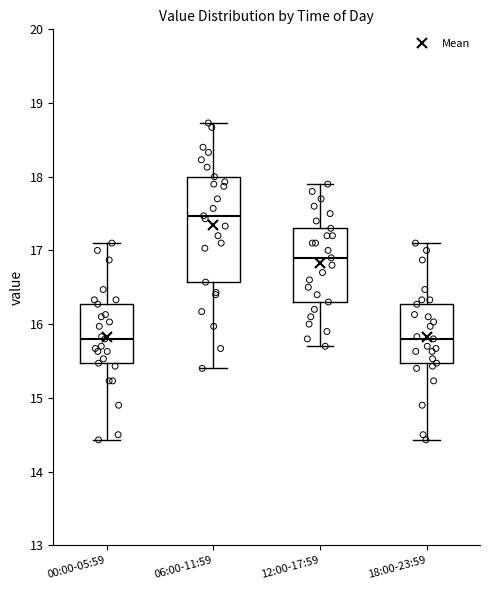

Reading left to right, transcribe this box plot: for each box, give where its median line is, the range the box spans, and where its two whiskers end, as read against the y-axis. The values are not printed on the chart, so give them approximately, as read against the axis.

00:00-05:59: median 15.8, box 15.5 to 16.3, whiskers 14.4 to 17.1
06:00-11:59: median 17.5, box 16.6 to 18.0, whiskers 15.4 to 18.7
12:00-17:59: median 16.9, box 16.3 to 17.3, whiskers 15.7 to 17.9
18:00-23:59: median 15.8, box 15.5 to 16.3, whiskers 14.4 to 17.1